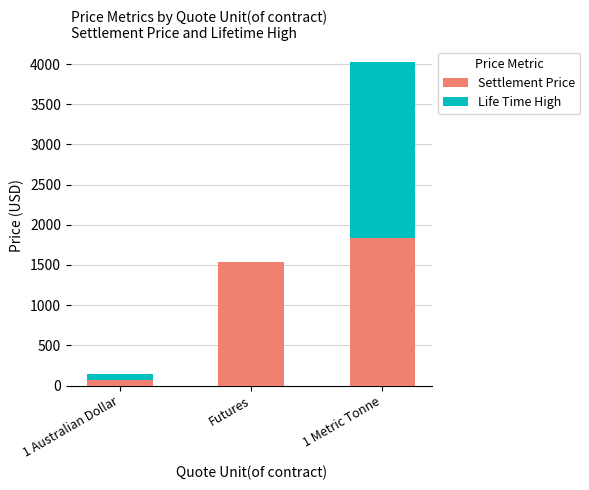

At which label is Settlement Price closest to 954?

Futures